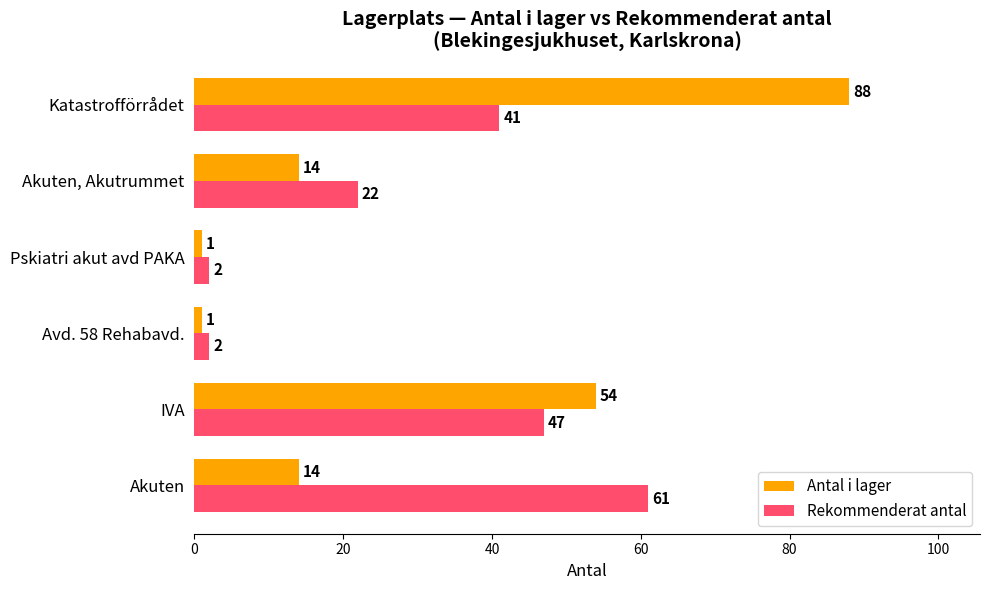

List the series in order of their peak value, highest first.

Antal i lager, Rekommenderat antal